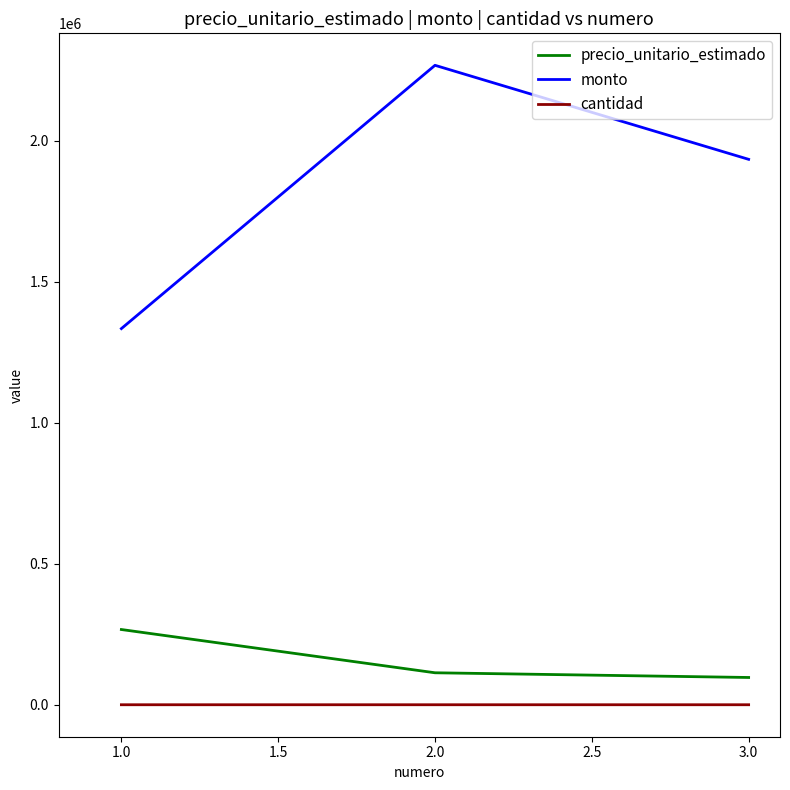

Is this an area chart (filled region under the line)?

No